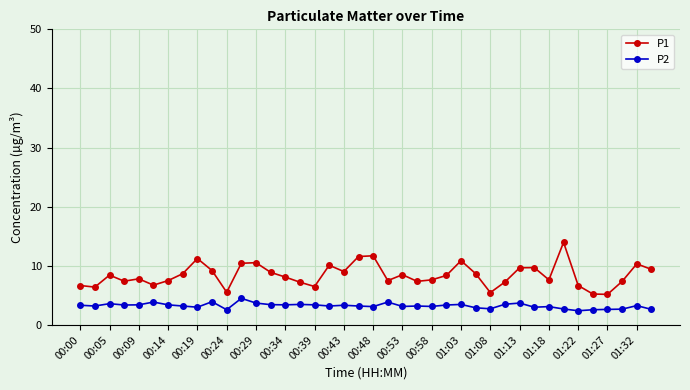

True or false: P1 and P2 intersect in this chart.

False